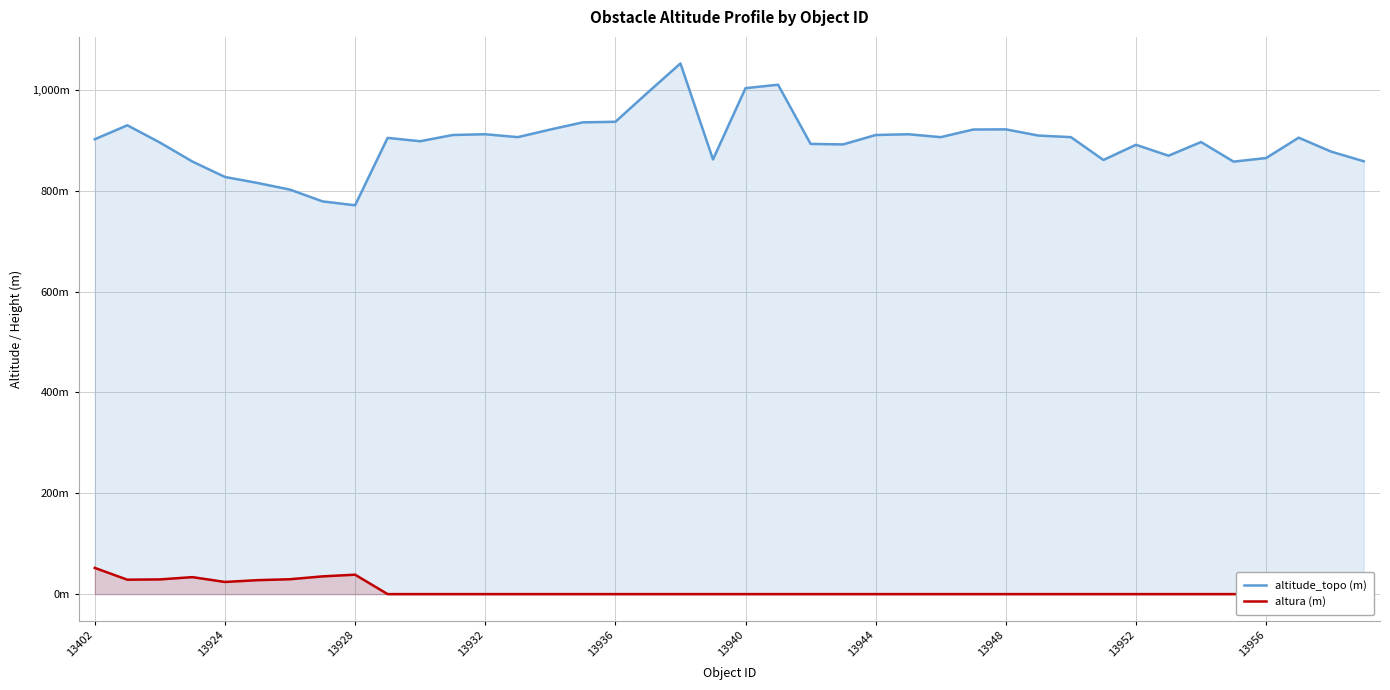

Which category has the lowest value in the altura (m) series?

13956